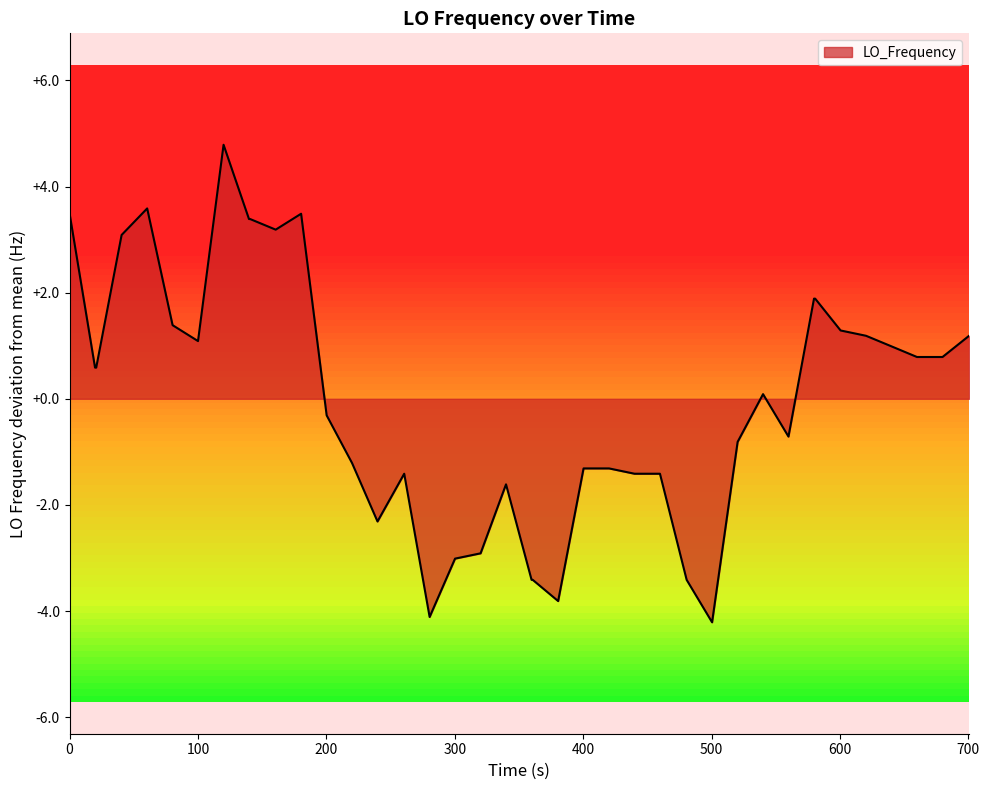

What is the difference between the maximum and minimum values?

9.0